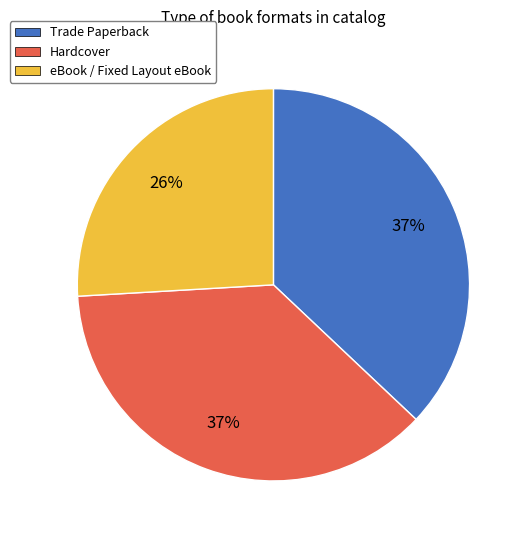

Is there a majority slice in this chart?

No